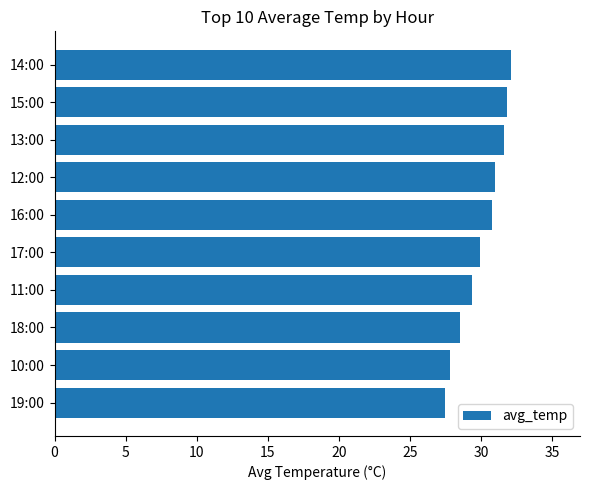

What is the average value?

30.1